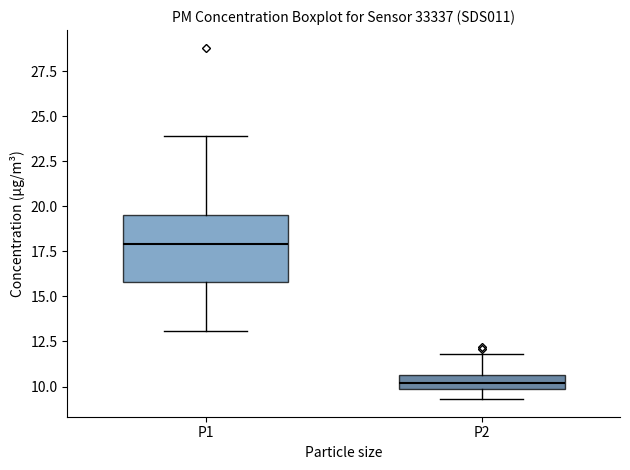

Which box has the lowest median line?

P2